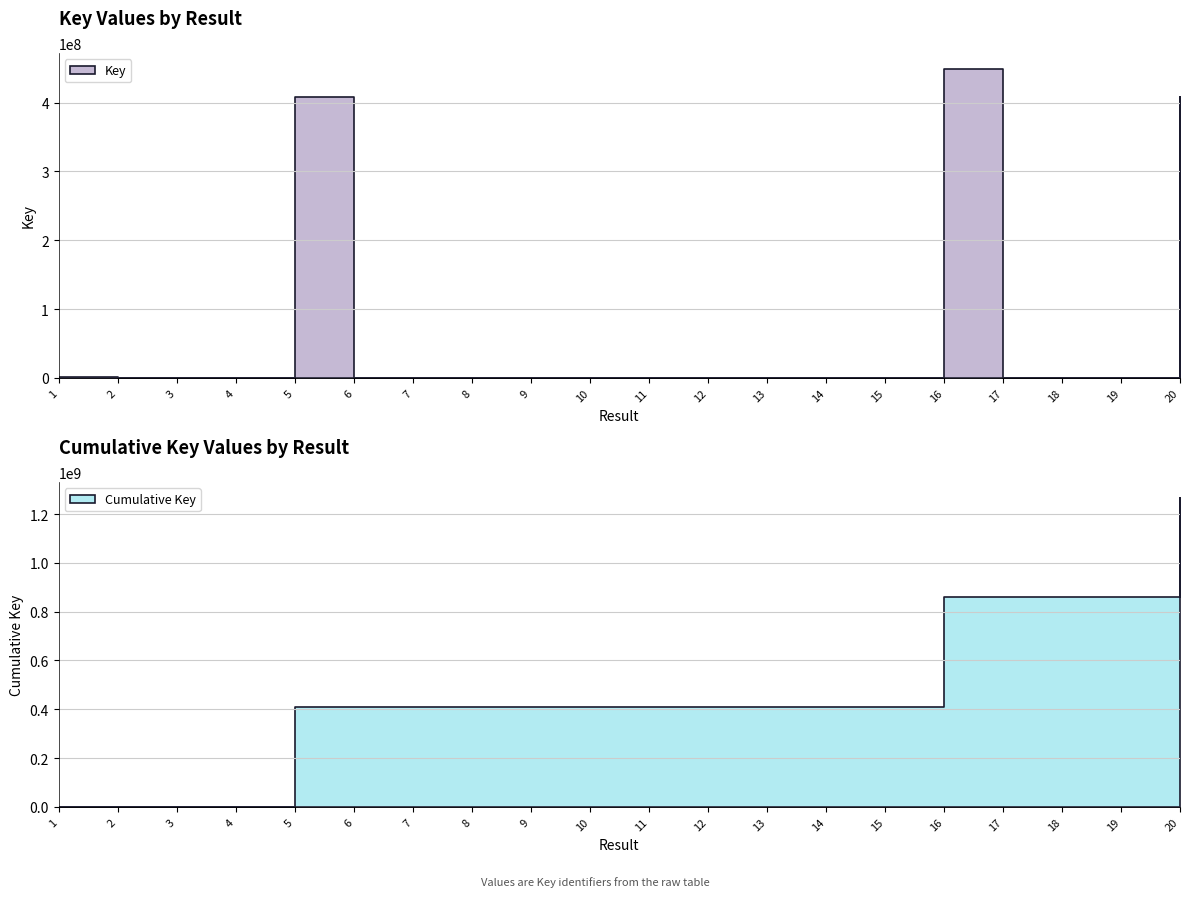

Reading left to right, what are all the values shown in this chart?

700698	75630	75610	75614	408605799	7849	8803	7713	7366	7118	6794	5469	6051	6517	5025	449569761	5000	4958	4610	408604456